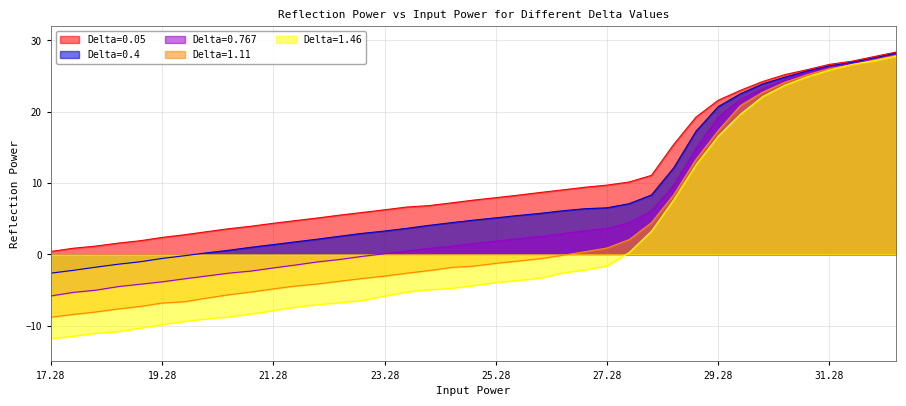

What is the sum of all Delta=0.4 values?

330.3